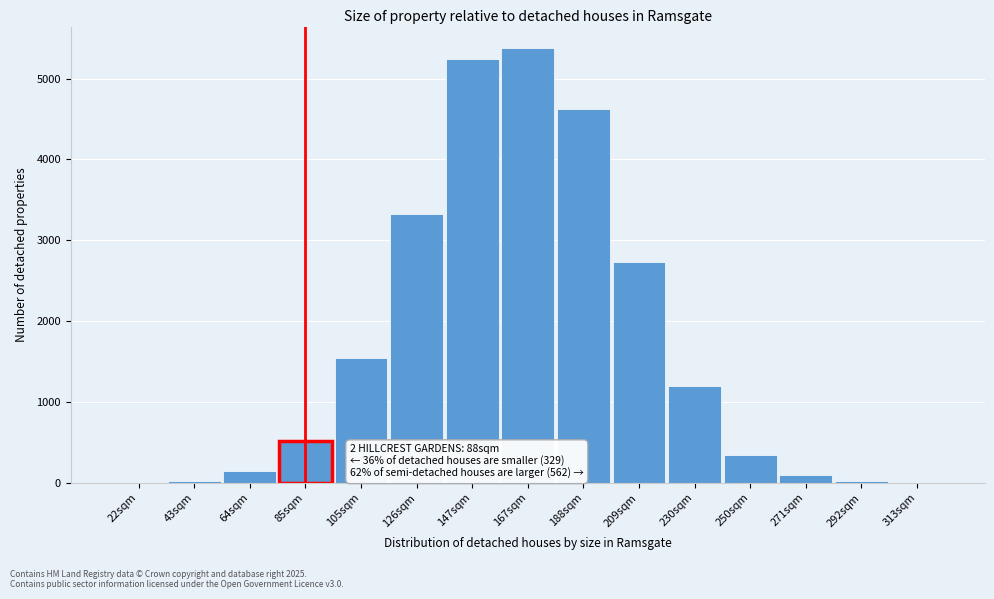

Which has a higher value, 85sqm or 105sqm?

105sqm